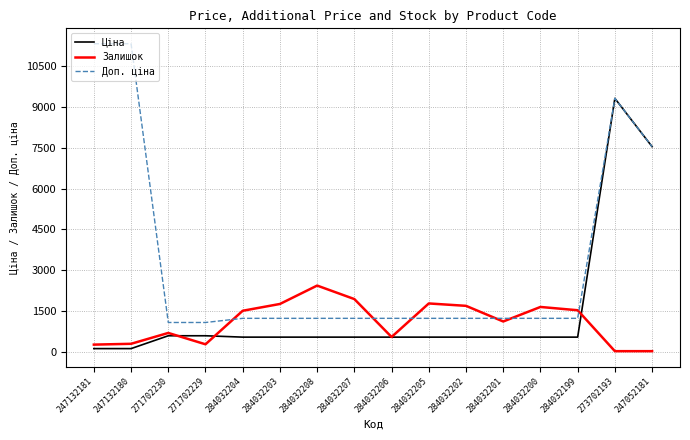

Count the number of data series in this chart.

3